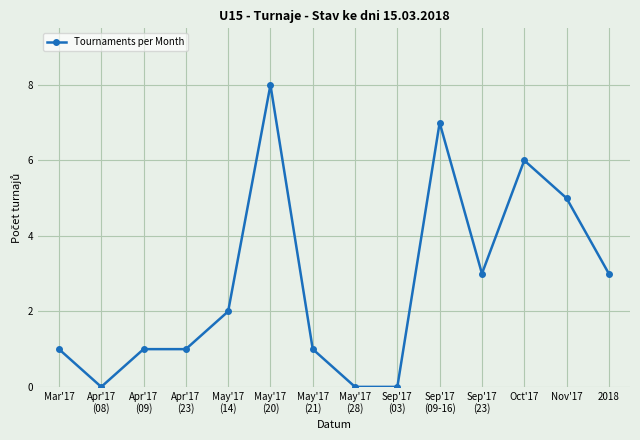

What is the greatest value displayed?

8